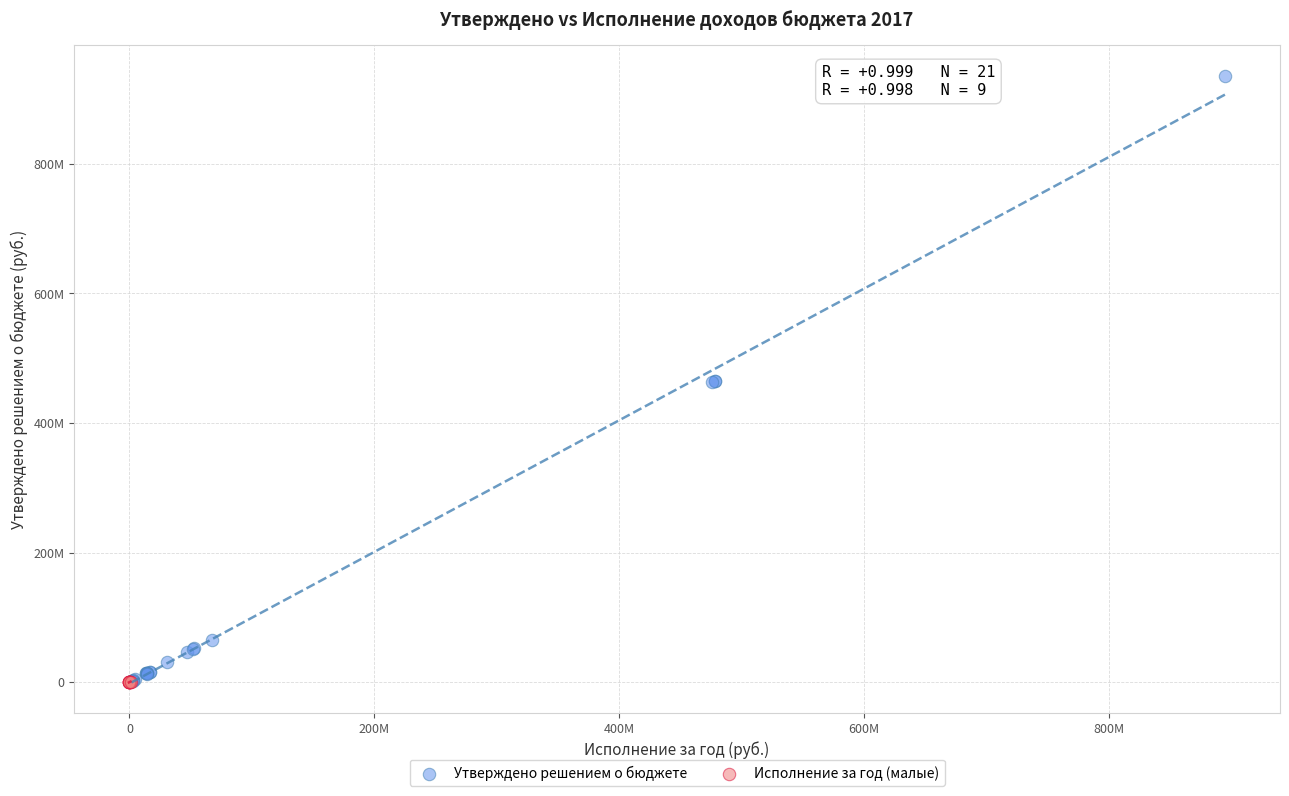

Which series contains the highest Y value?

Утверждено решением о бюджете